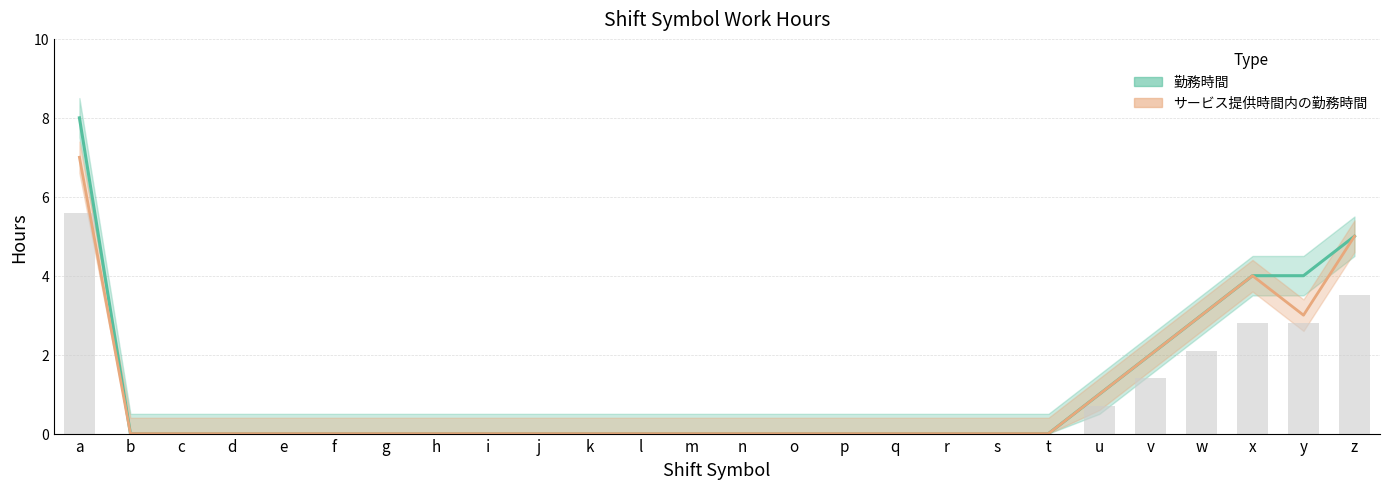

What are all the series names shown in the legend?

勤務時間, サービス提供時間内の勤務時間